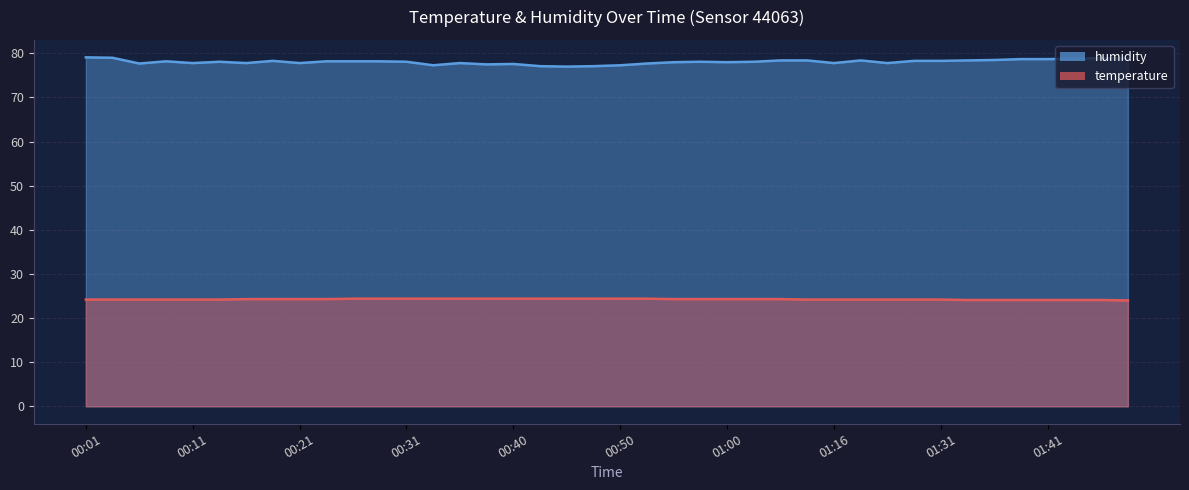

True or false: humidity has more than 0 points higher than both neighbors.

True